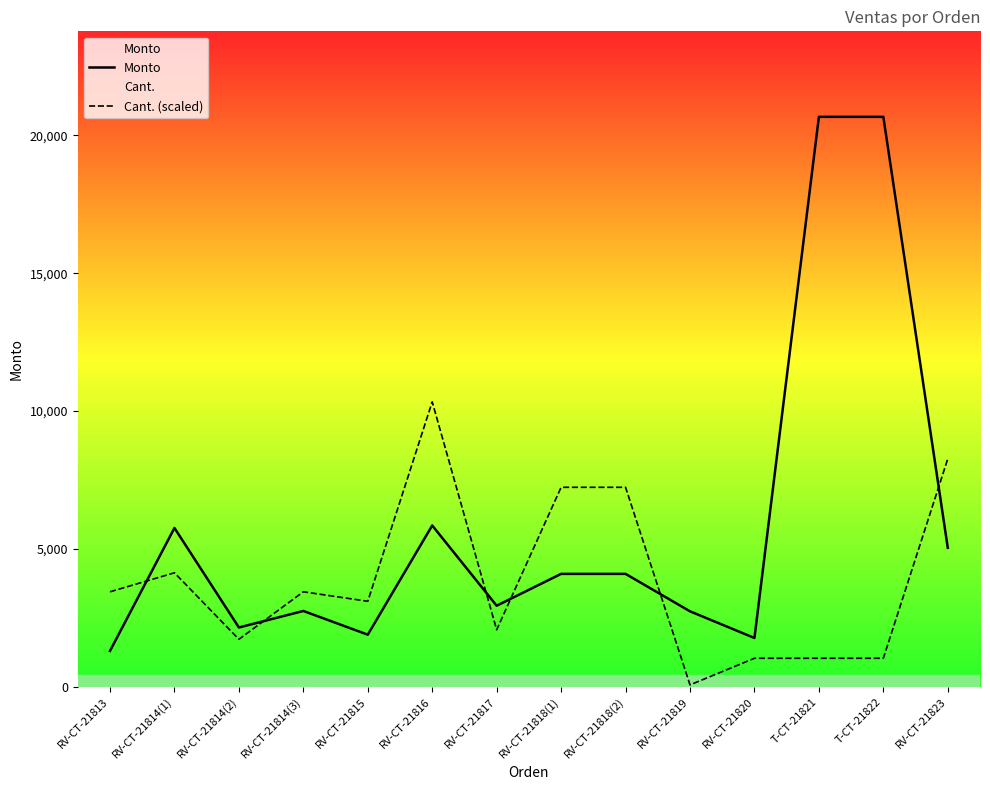

How many data points in Cant. (scaled) are less than 3445?

7